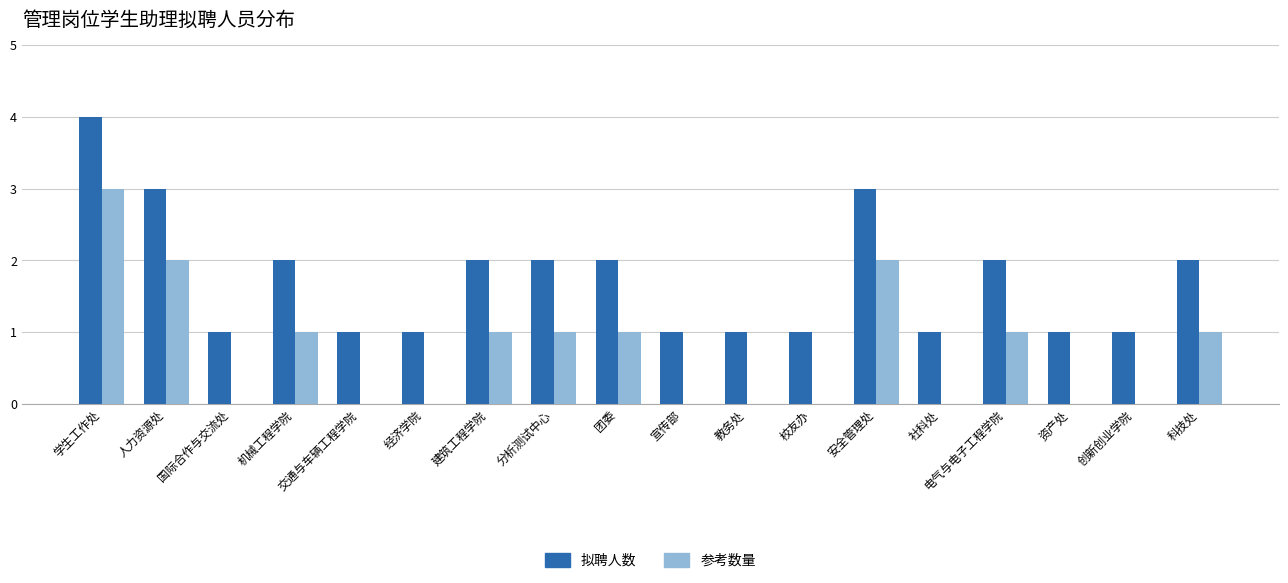

At which label does 拟聘人数 reach its peak?

学生工作处